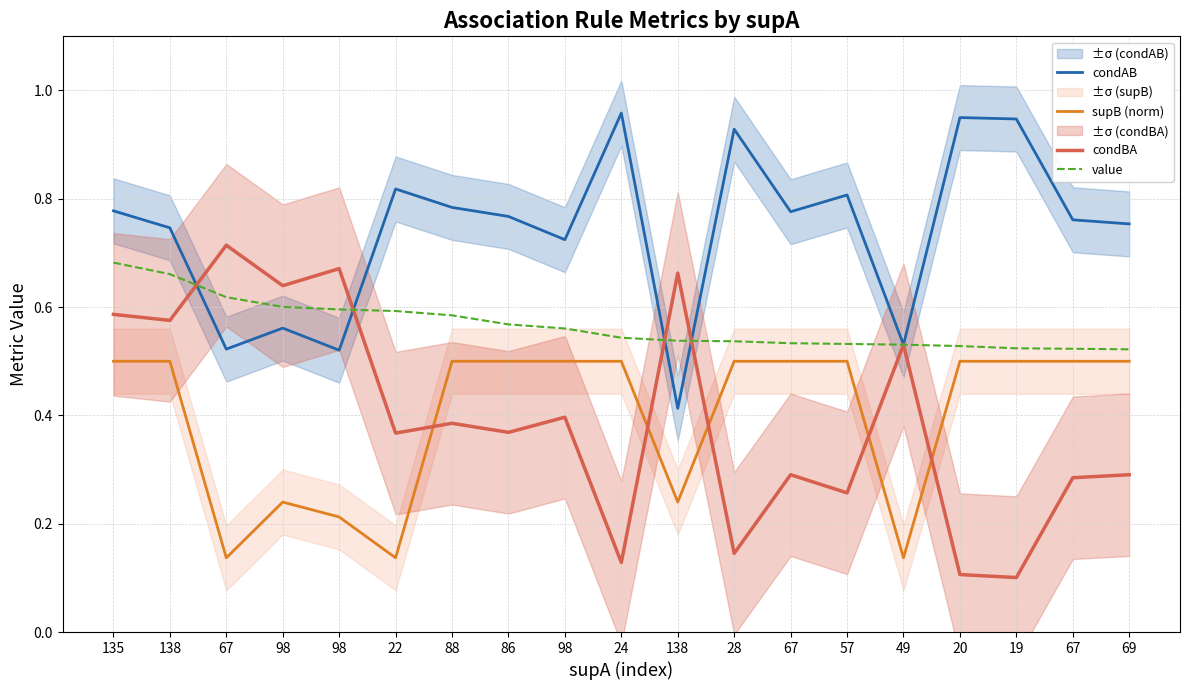

Where do condBA and supB (norm) first cross each other?

22 and 88